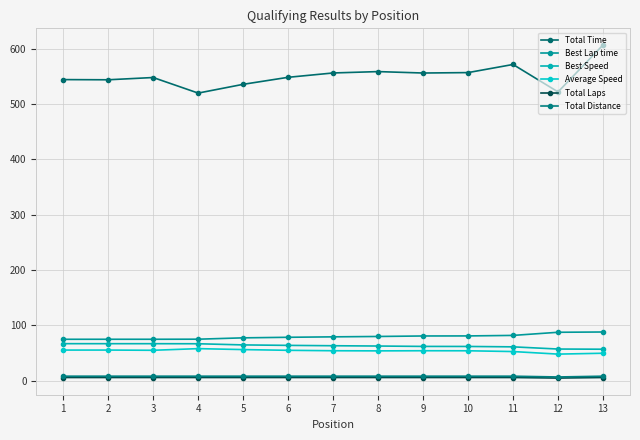

True or false: Average Speed has more than 1 points higher than both neighbors.

True